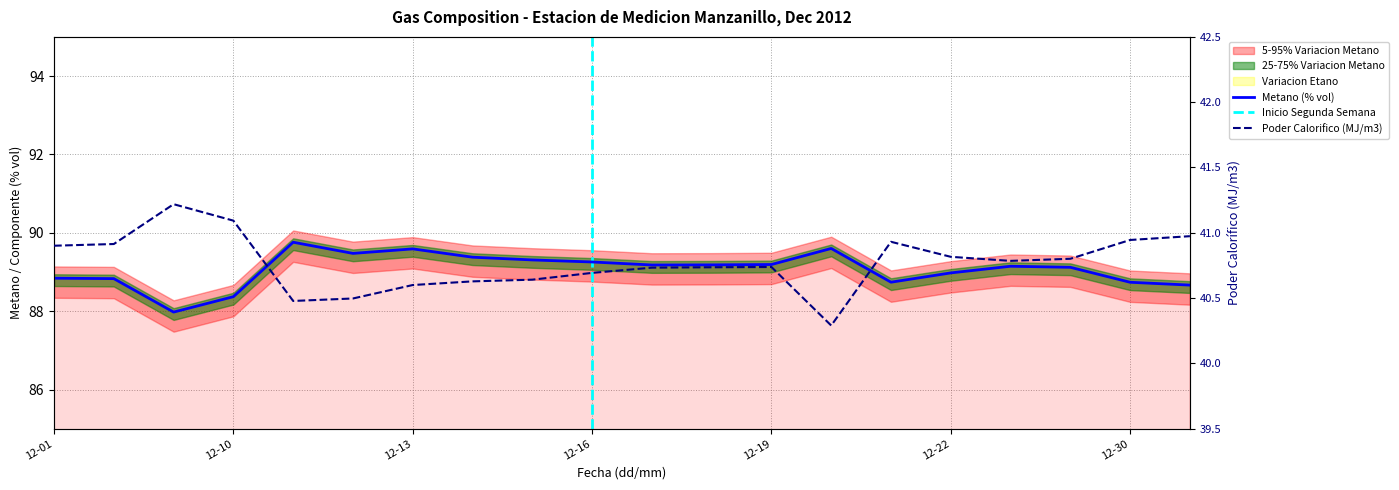

Rank the categories by Metano (% vol) value from highest to lowest.

2012-12-11, 2012-12-20, 2012-12-13, 2012-12-12, 2012-12-14, 2012-12-15, 2012-12-16, 2012-12-19, 2012-12-18, 2012-12-17, 2012-12-28, 2012-12-29, 2012-12-22, 2012-12-01, 2012-12-02, 2012-12-21, 2012-12-30, 2012-12-31, 2012-12-10, 2012-12-09